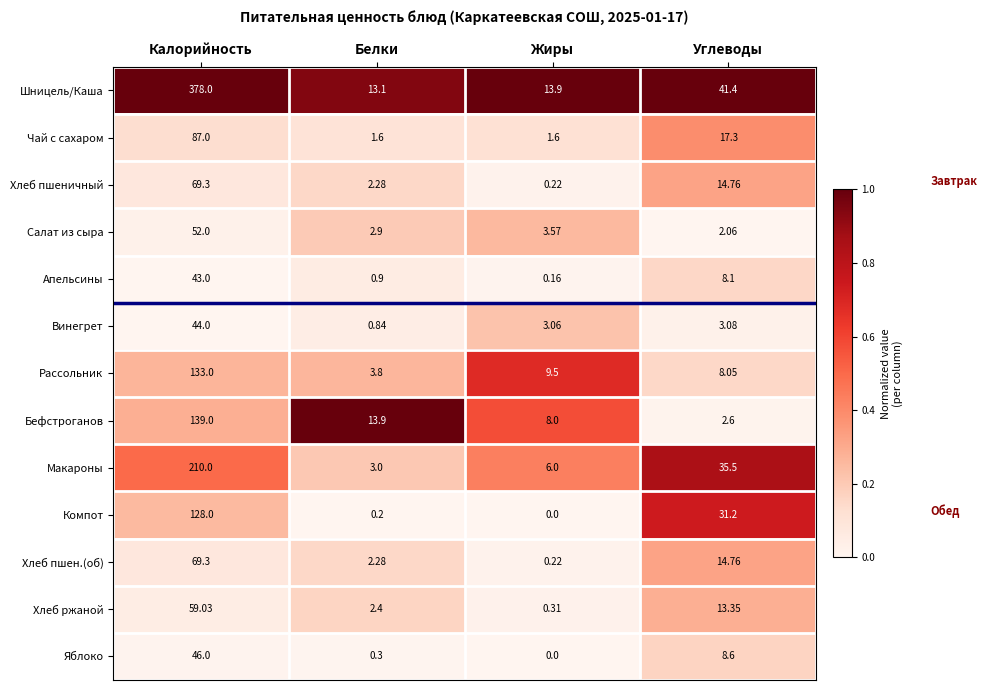

Which series changed the most between Белки and Жиры?

Бефстроганов